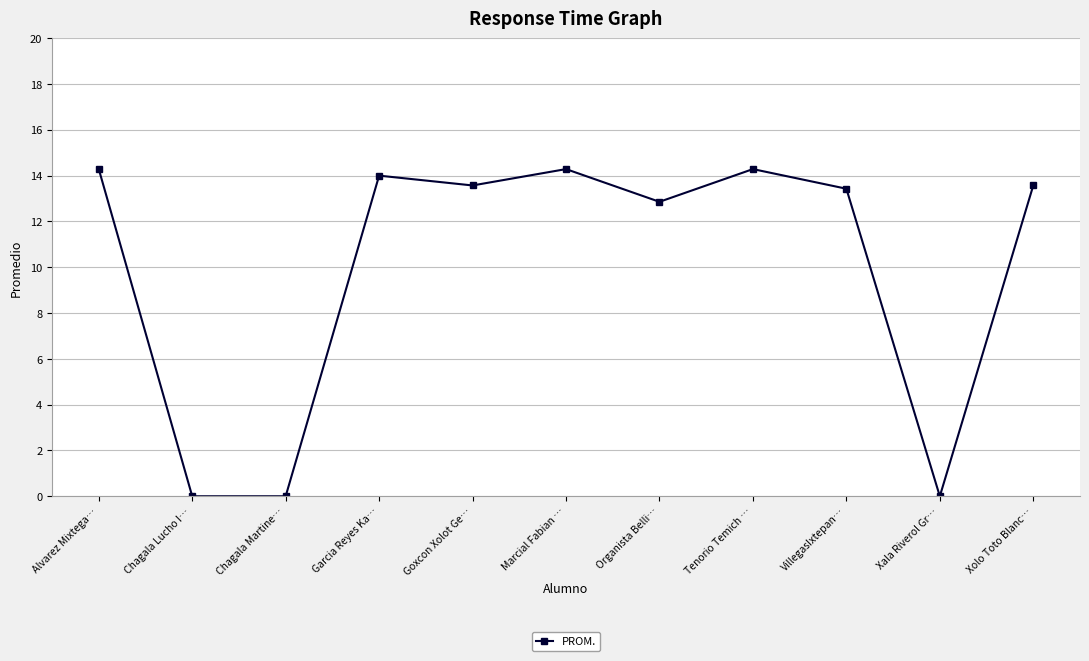

What is the change in value from Goxcon Xolot Ge… to Tenorio Temich …?

+0.7